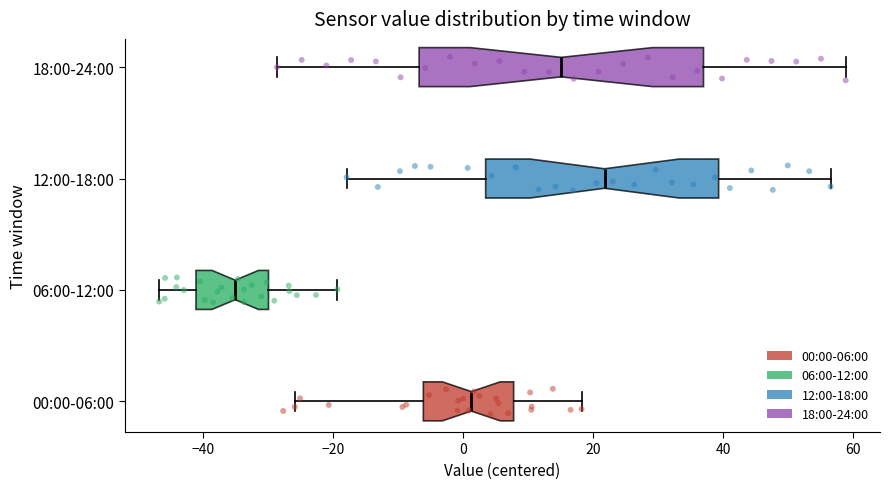

Where does the median line of the box for 18:00-24:00 sit on the x-axis? The values are not printed on the chart, so give them approximately, as read against the axis.

16